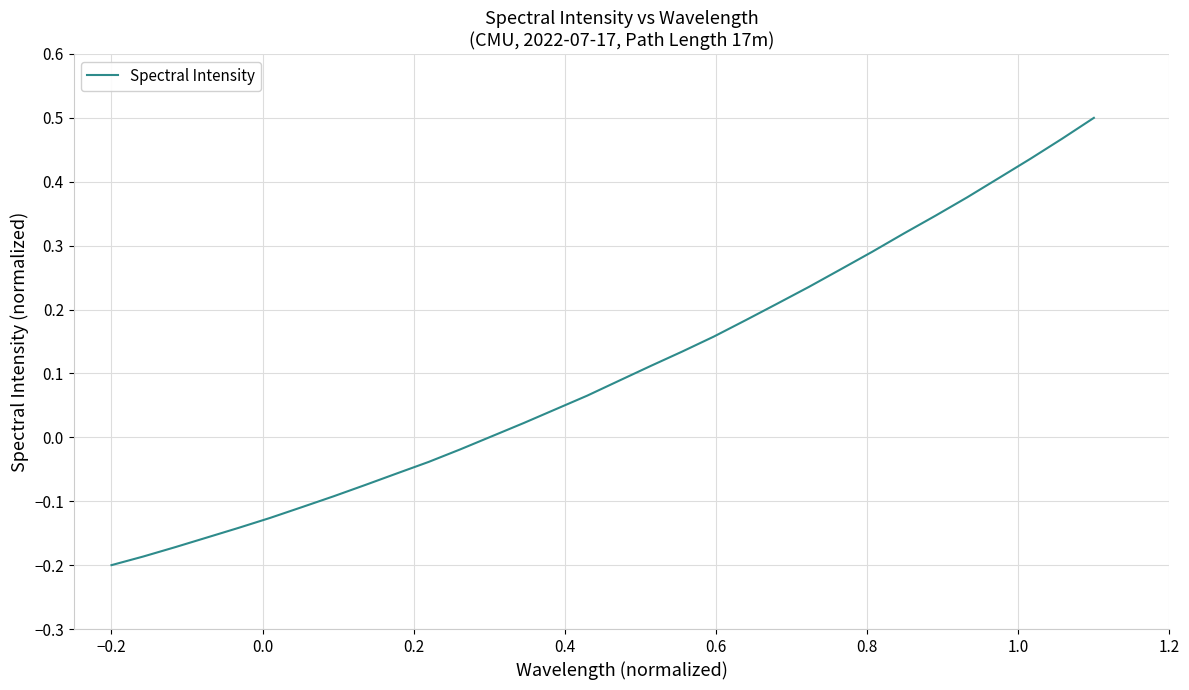

What is the difference between the maximum and minimum values?

0.7